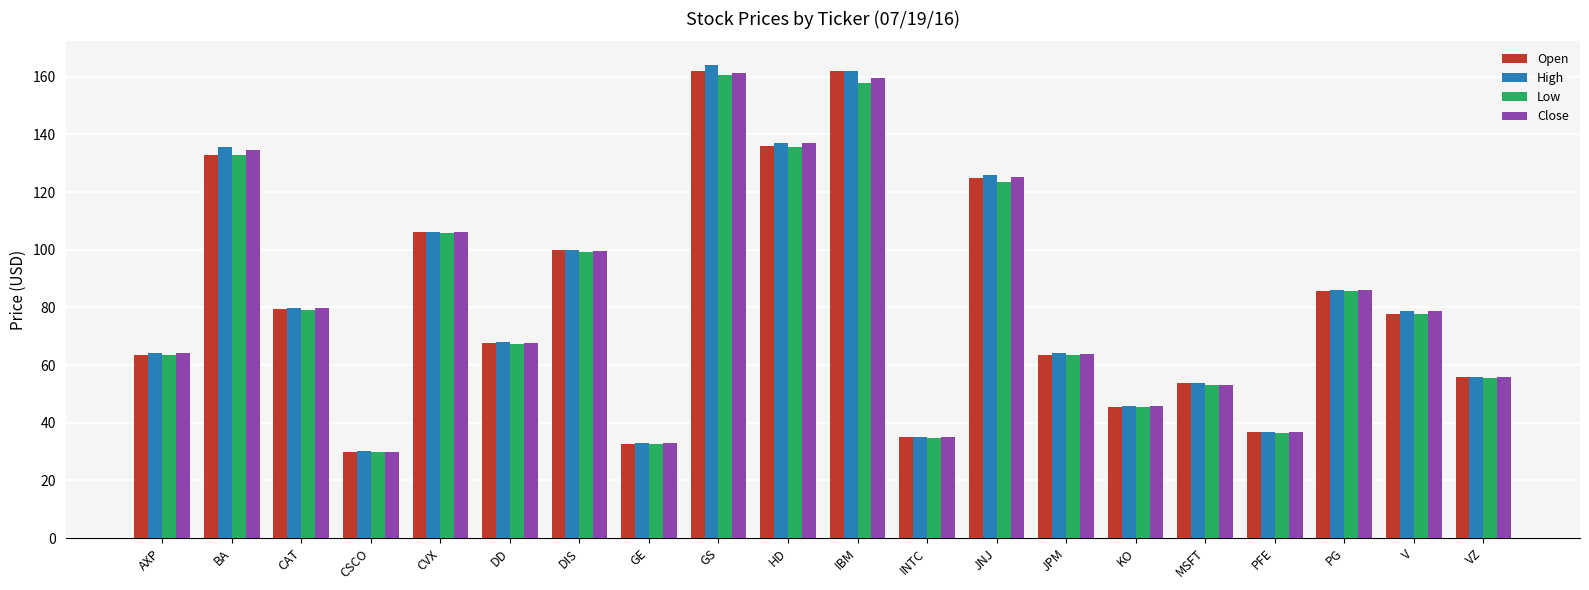

At which category does the chart reach its minimum across all series?

CSCO